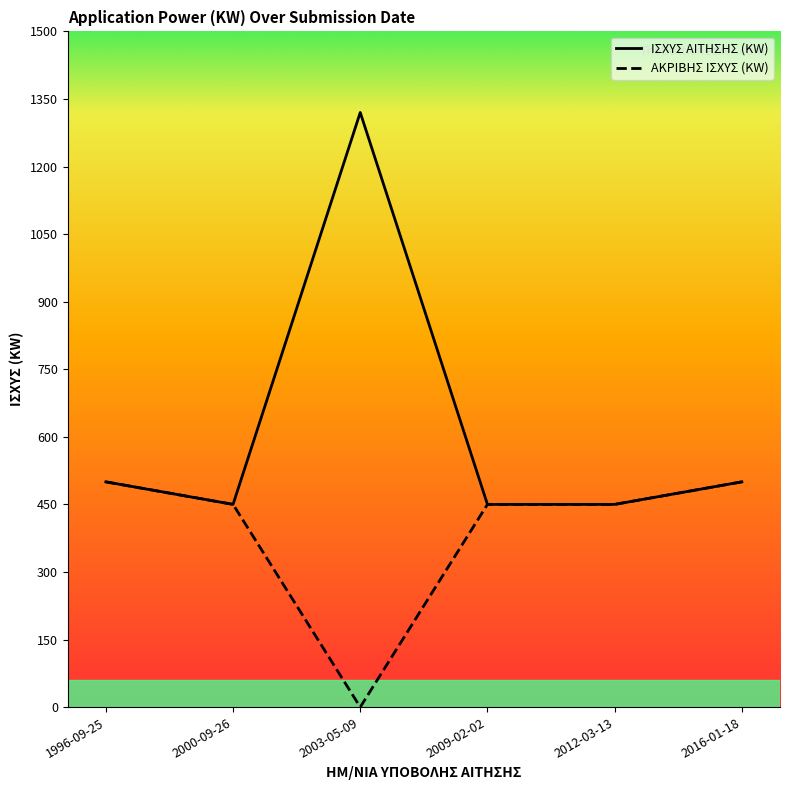

True or false: ΙΣΧΥΣ ΑΙΤΗΣΗΣ (KW) has more than 2 interior local peaks.

False